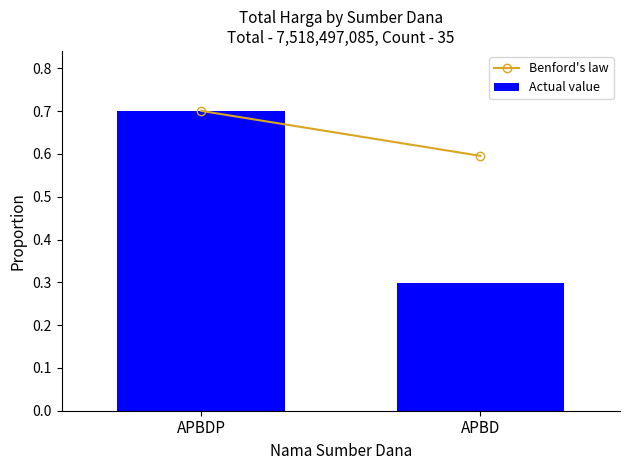

Reading right to left, list all the values displayed in this chart.

0.3	0.7